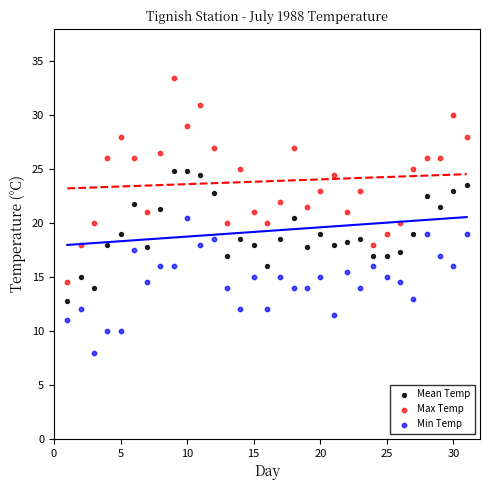

Across all data points, what is the range of Y values (max minus min)?

25.5